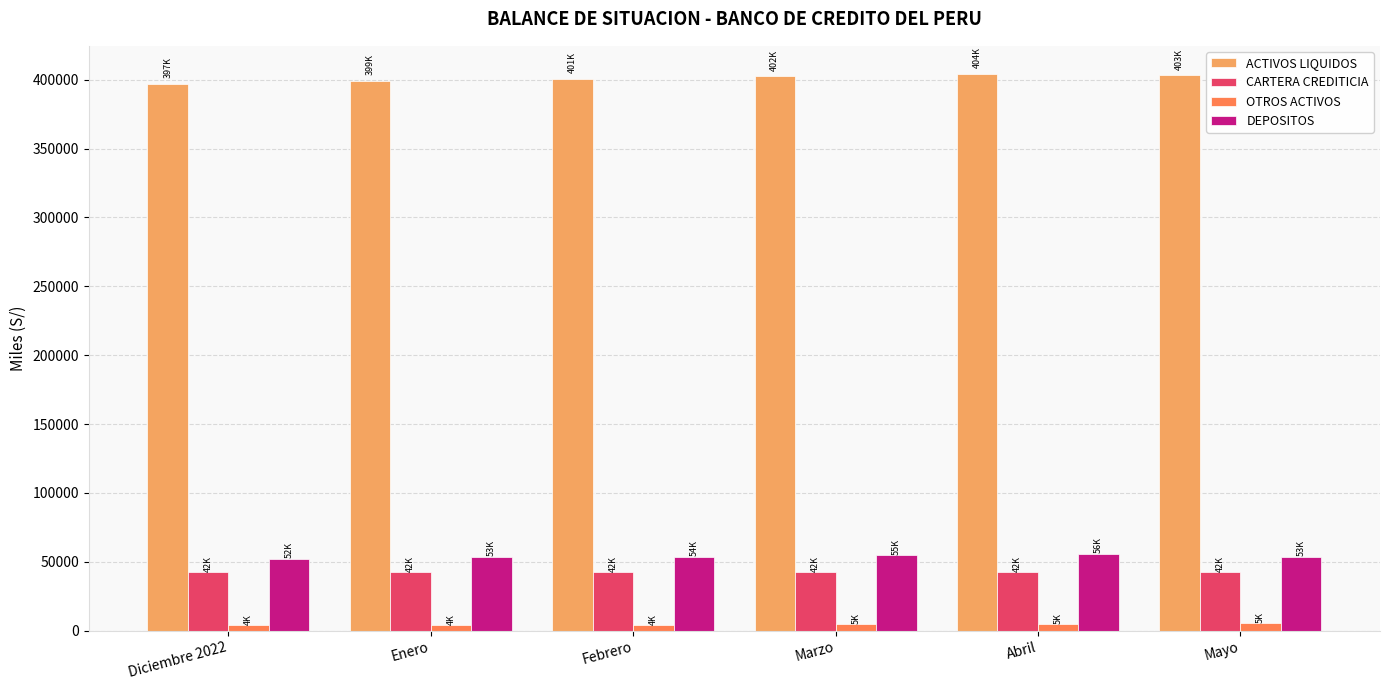

What is the maximum value for ACTIVOS LIQUIDOS?

404411.6